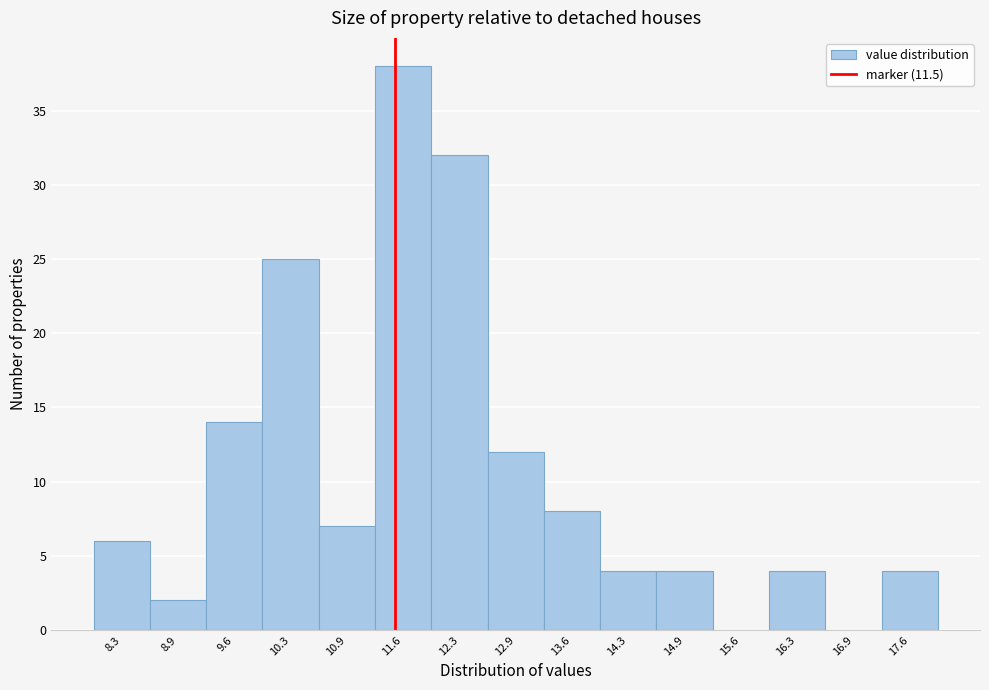

Reading left to right, transcribe this chart: for each bar, give the range it covers on the x-axis and its height. Neither the bar edges nor the heights are printed on the chart, so give them approximately, as read against the axes.

7.9 to 8.6: 6
8.6 to 9.3: 2
9.3 to 9.9: 14
9.9 to 10.6: 25
10.6 to 11.3: 7
11.3 to 11.9: 38
11.9 to 12.6: 32
12.6 to 13.3: 12
13.3 to 13.9: 8
13.9 to 14.6: 4
14.6 to 15.3: 4
15.3 to 15.9: 0
15.9 to 16.6: 4
16.6 to 17.3: 0
17.3 to 17.9: 4